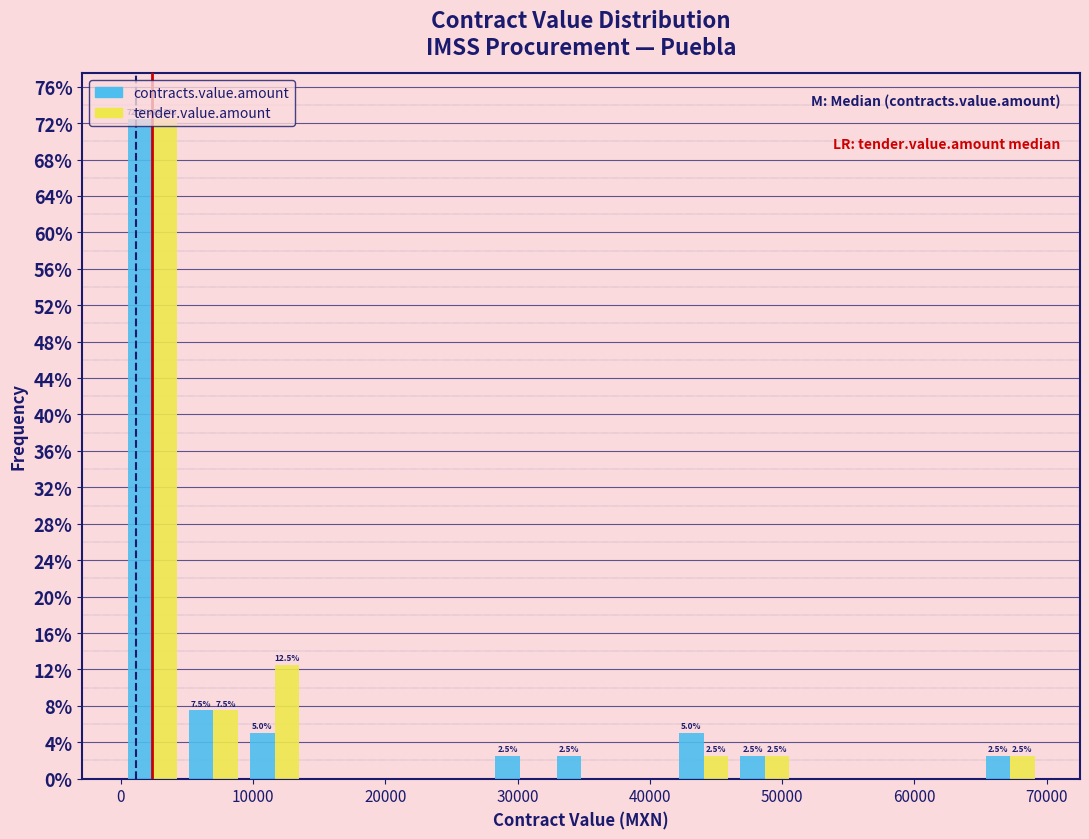

In the tender.value.amount series, which range on the x-axis has the tallest bar?

0 to 5000